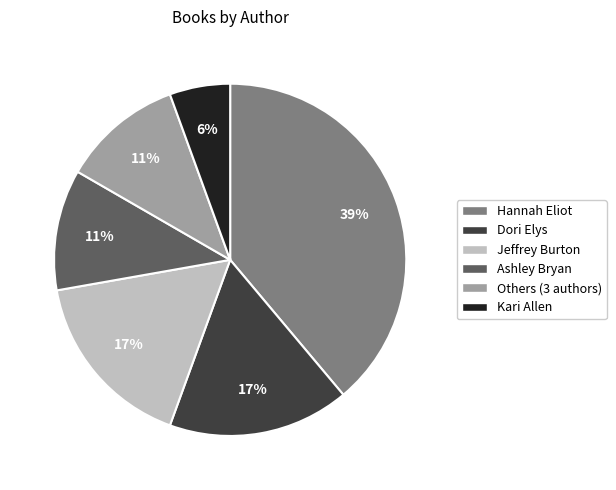

To the nearest percent, what is the difference between the Jeffrey Burton and Kari Allen slice percentages?

11%